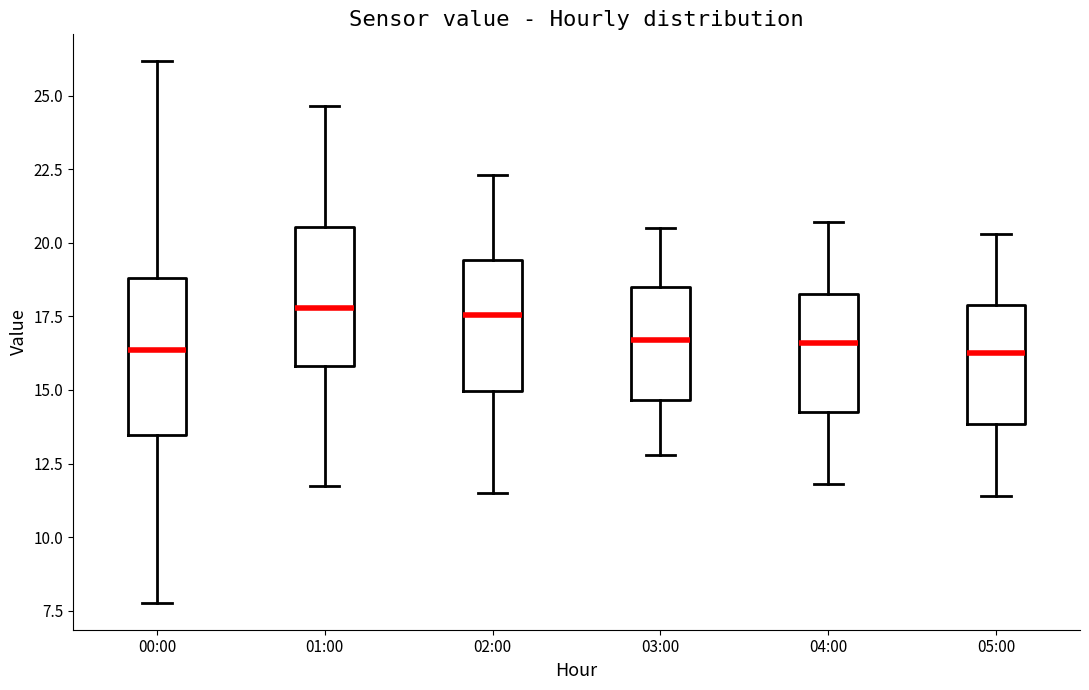

Reading left to right, read every box against the y-axis: the position of its median line, the range the box covers, and the ends of its whiskers. The values are not printed on the chart, so give them approximately, as read against the axis.

00:00: median 16.5, box 13.5 to 19.0, whiskers 8.0 to 26.0
01:00: median 18.0, box 16.0 to 20.5, whiskers 11.5 to 24.5
02:00: median 17.5, box 15.0 to 19.5, whiskers 11.5 to 22.5
03:00: median 16.5, box 14.5 to 18.5, whiskers 13.0 to 20.5
04:00: median 16.5, box 14.5 to 18.5, whiskers 12.0 to 20.5
05:00: median 16.5, box 14.0 to 18.0, whiskers 11.5 to 20.5